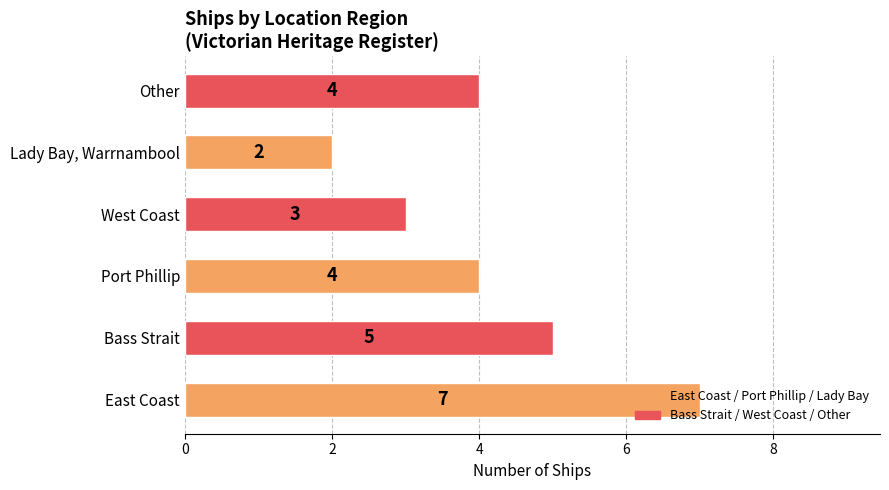

What is the ratio of the value at Port Phillip to the value at Other?

1.0